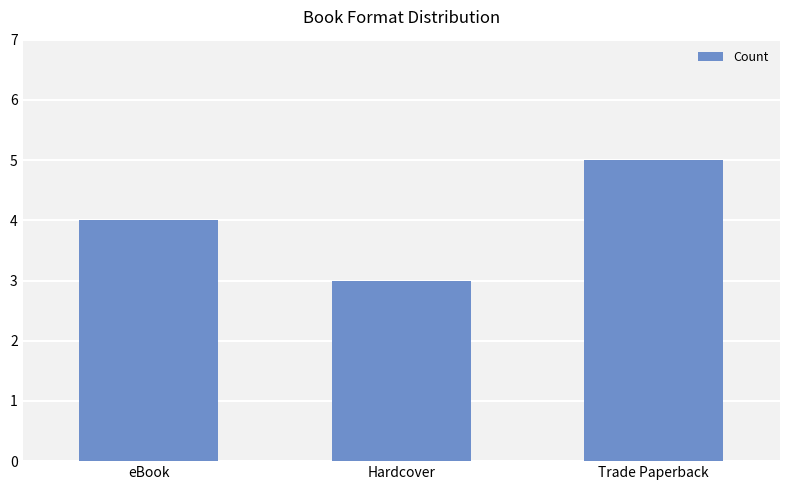

List the labels in order of value, largest first.

Trade Paperback, eBook, Hardcover